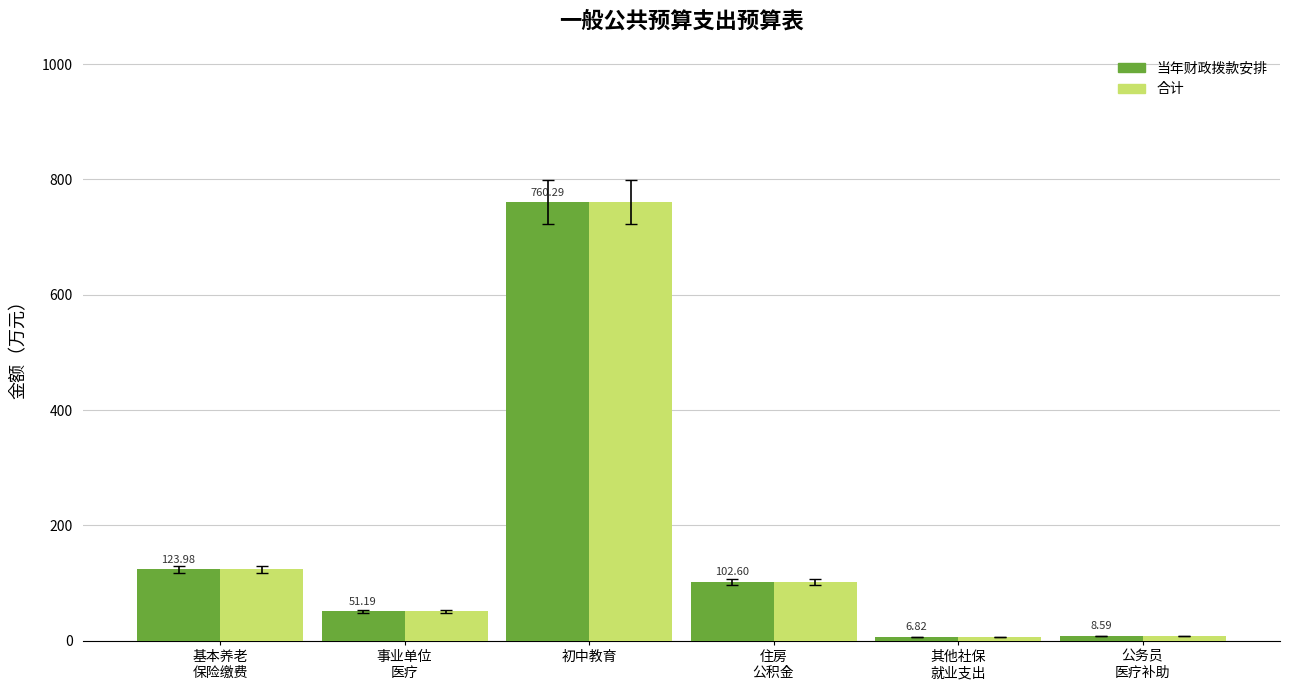

Reading right to left, list all the values displayed in this chart.

当年财政拨款安排: 8.6	6.8	102.6	760.3	51.2	124.0
合计: 8.6	6.8	102.6	760.3	51.2	124.0